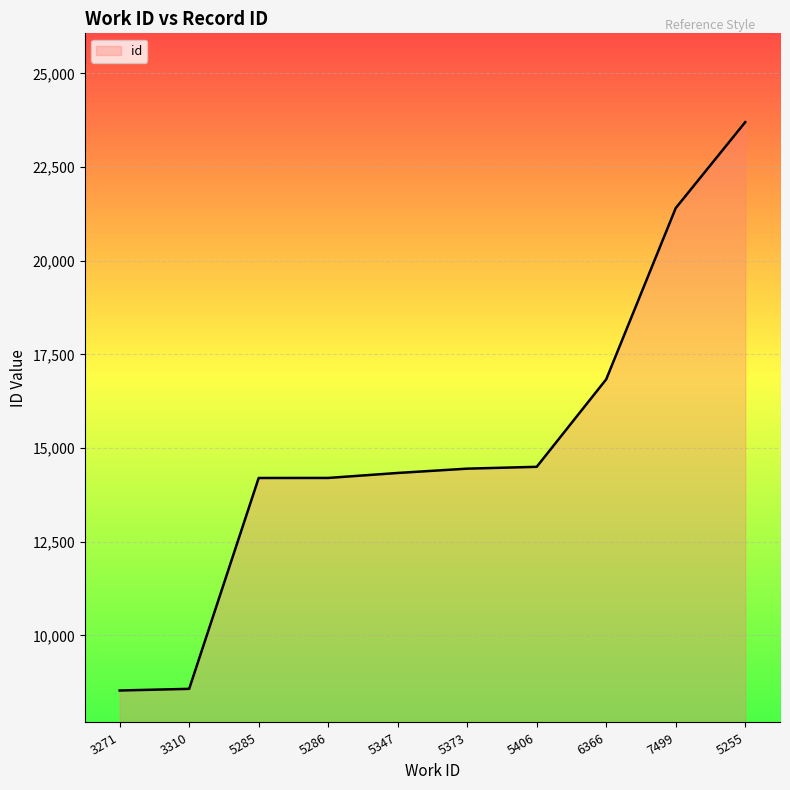

What is the ratio of the value at 5286 to the value at 5373?

1.0